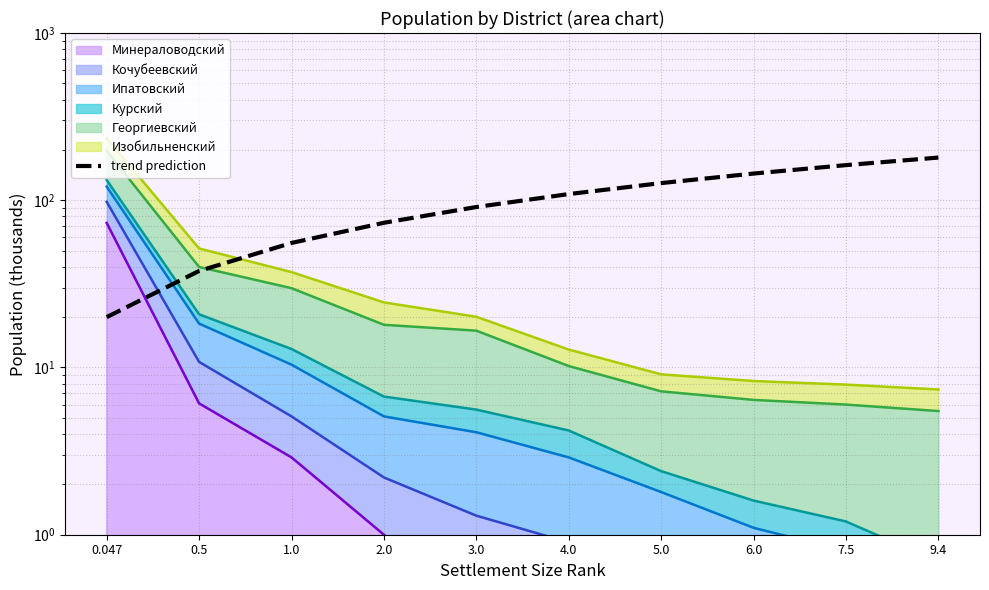

At which label does the data first exceed 108?

4.0